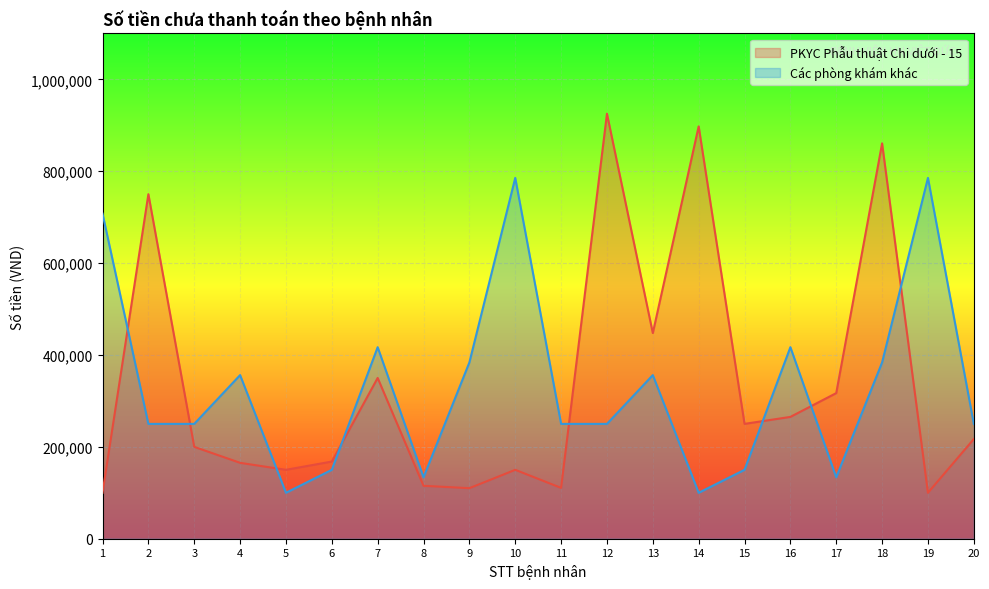

What is the value of the PKYC Phẫu thuật Chi dưới - 15 point at the 8th from the left?

115200